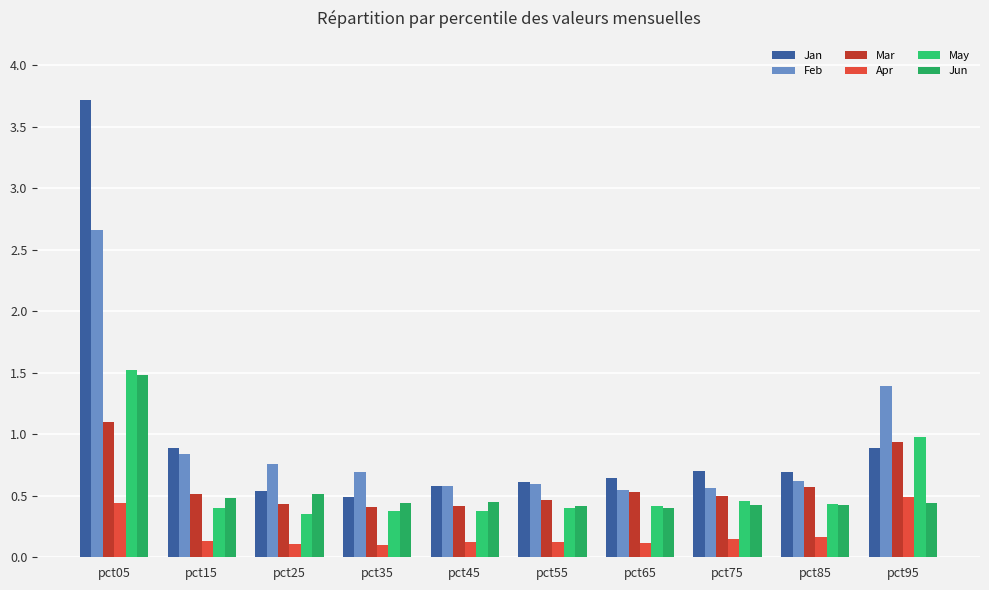

What is the total value across all series at pct05?

10.9